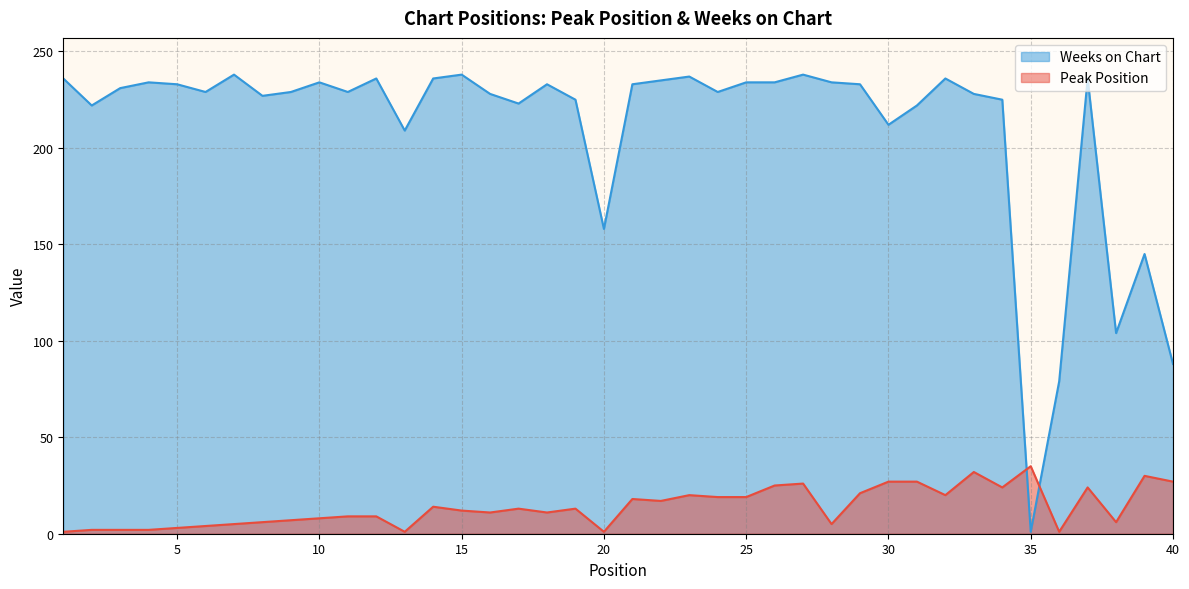

Read the Peak Position value at 25, to the nearest 10.

20